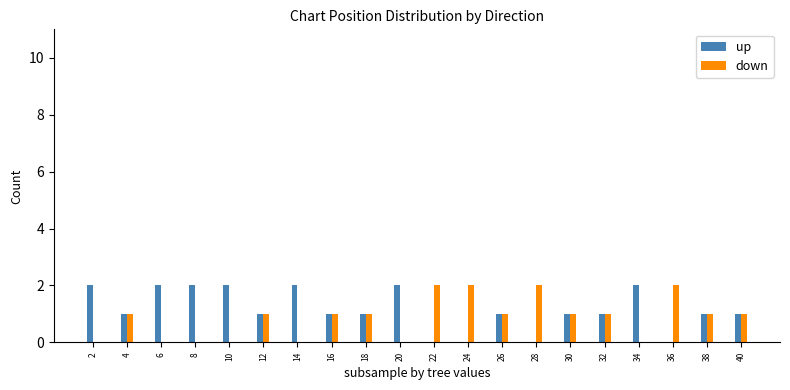

True or false: down has a value of 2 at 4.

False